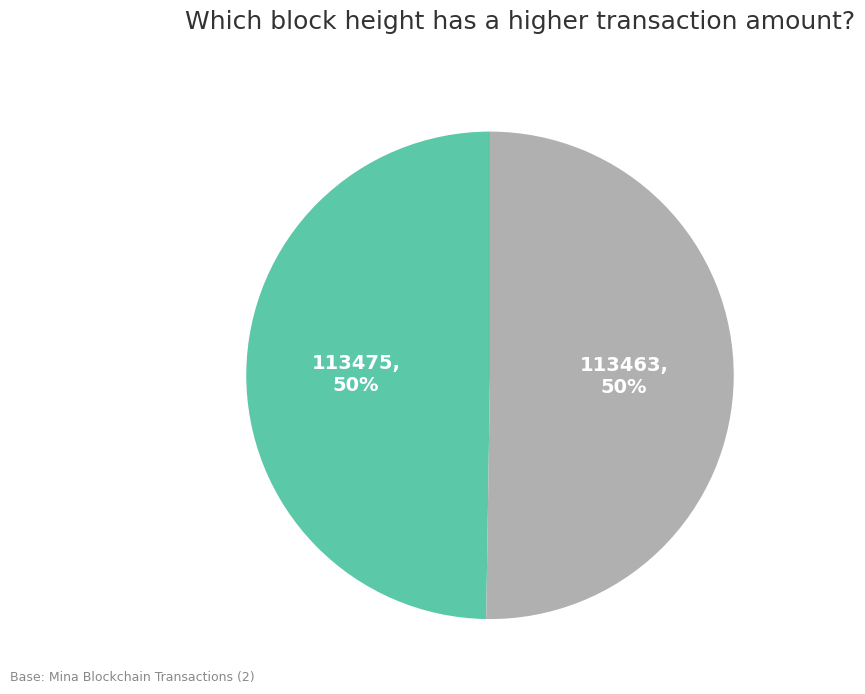

What is the ratio of the value at 113463 to the value at 113475?

1.0